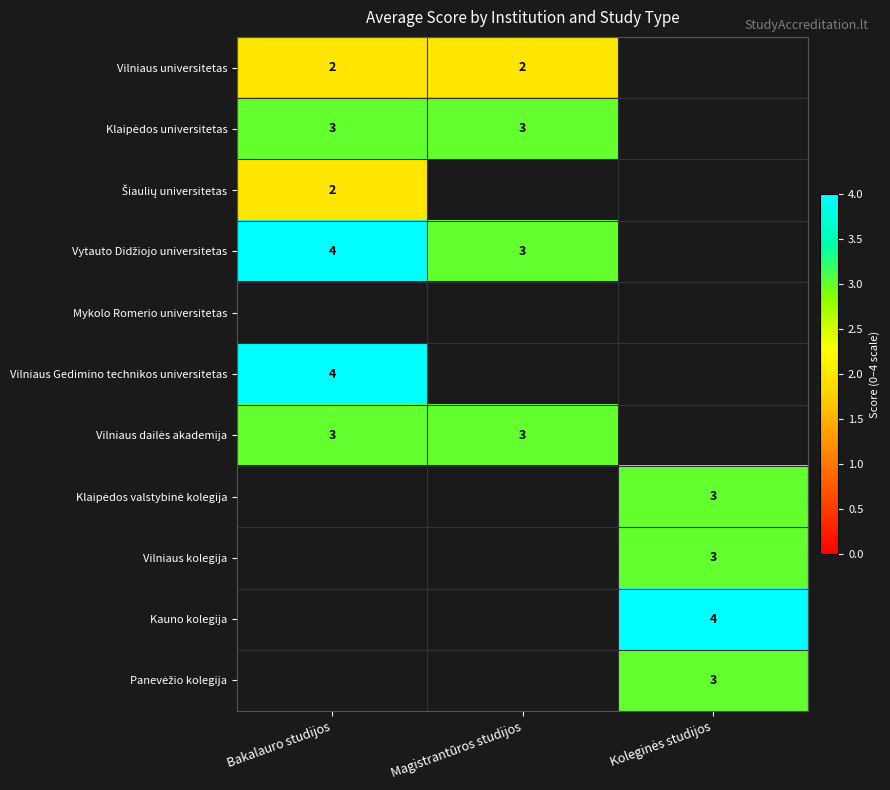

What is the lowest value of the Klaipėdos universitetas series?

3.0